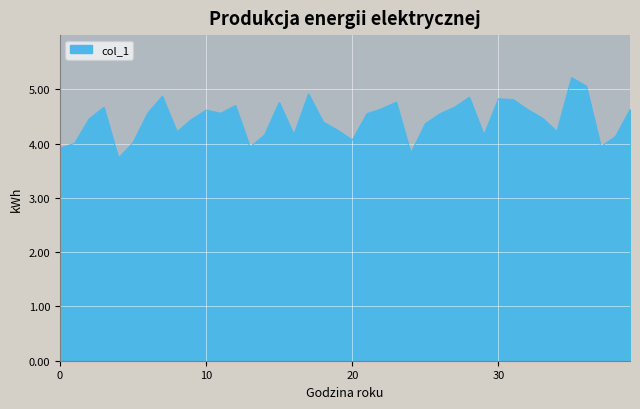

What is the minimum value shown in the chart?

3.7